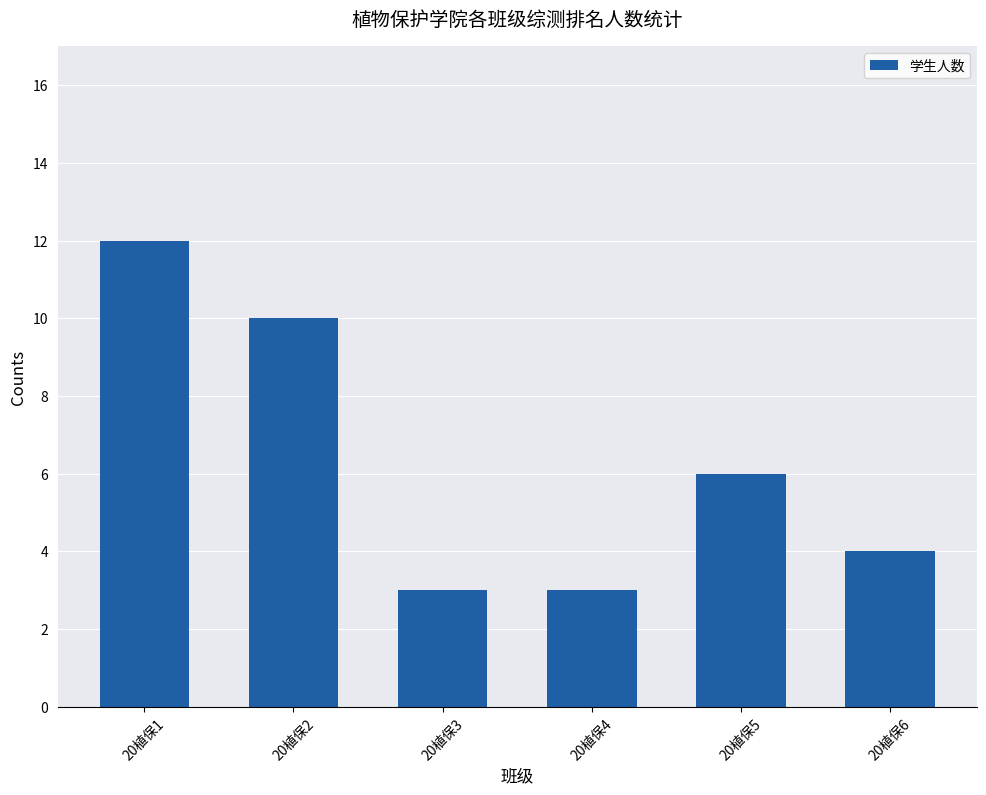

Reading left to right, what are all the values shown in this chart?

20植保1=12	20植保2=10	20植保3=3	20植保4=3	20植保5=6	20植保6=4